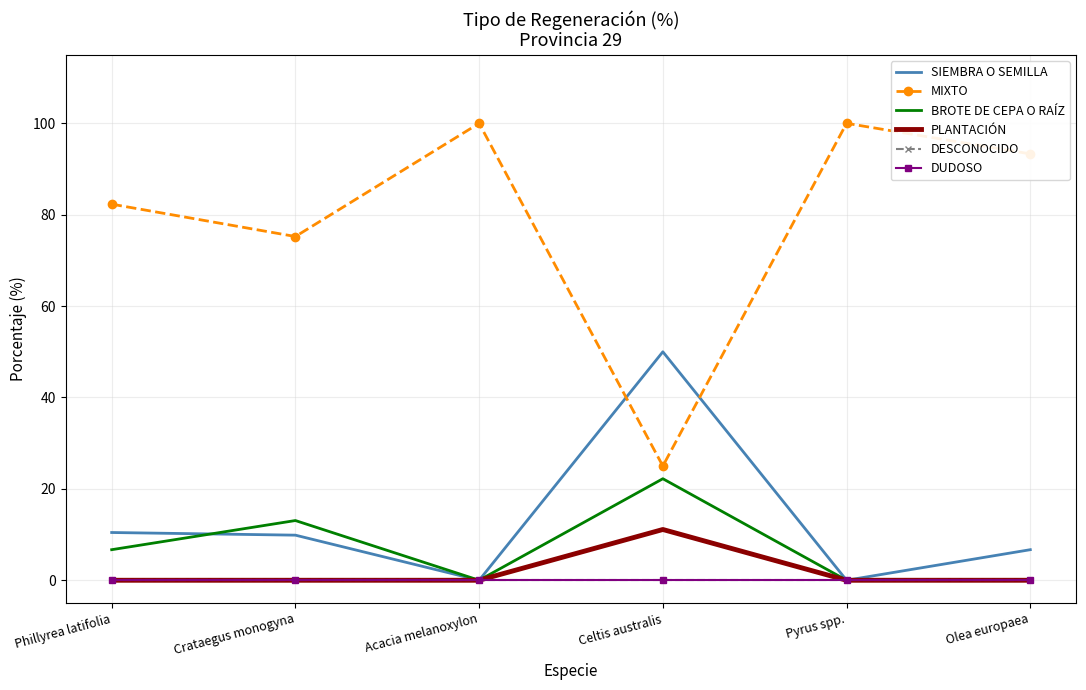

Is the value of SIEMBRA O SEMILLA at Celtis australis greater than the value of DESCONOCIDO at Crataegus monogyna?

Yes